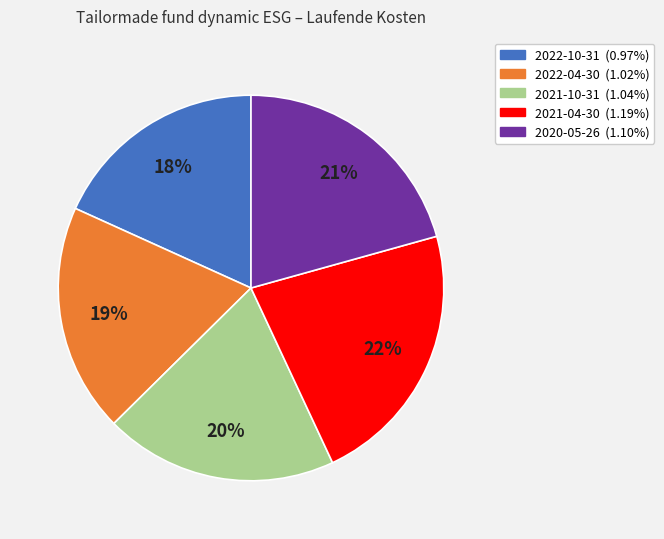

To the nearest percent, what percentage of the pie is 2022-04-30?

19%